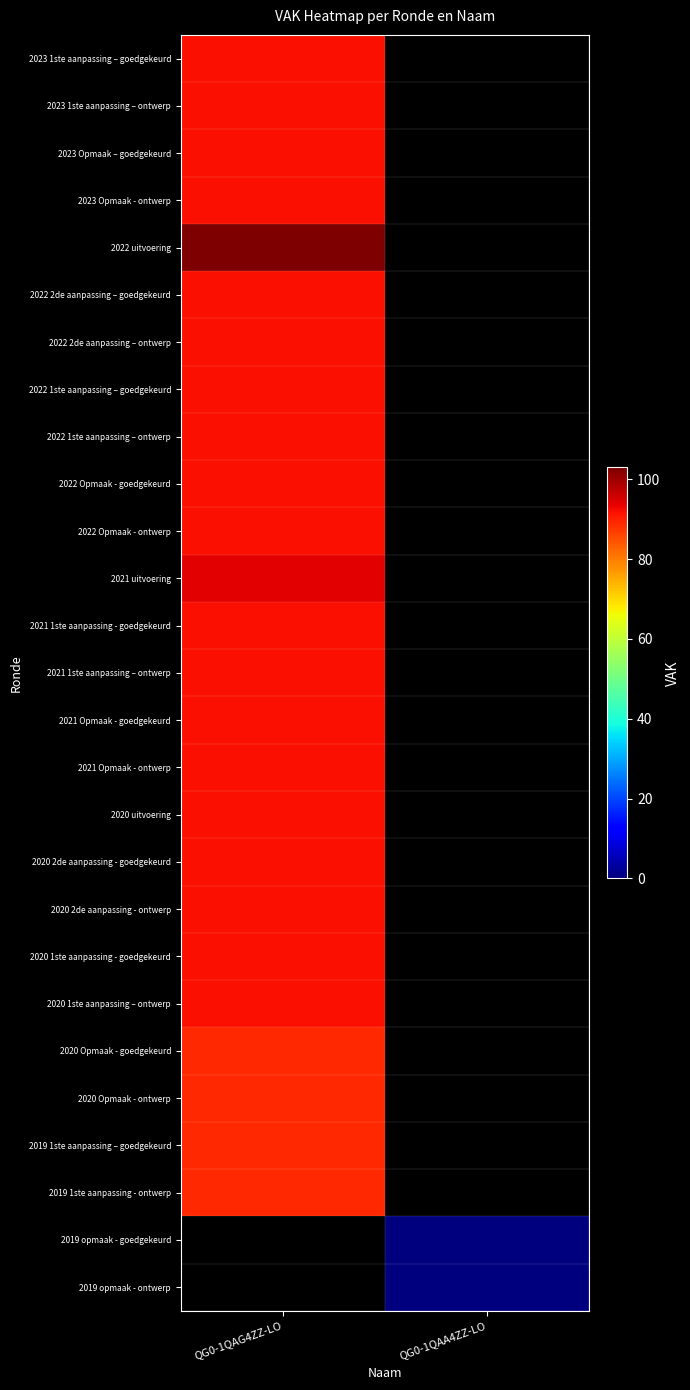

How many distinct data groups are displayed?

27